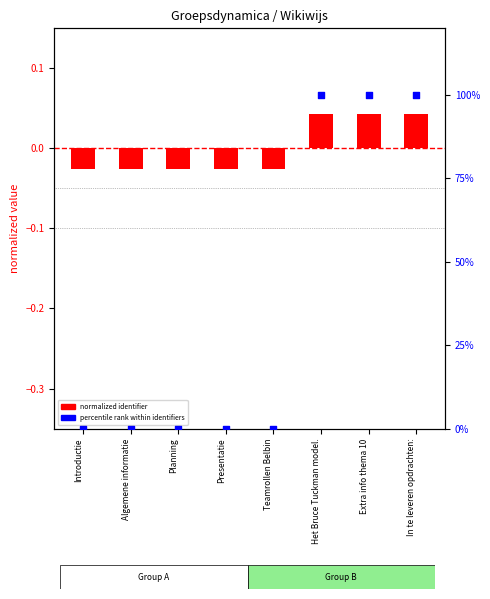

Is the value of normalized identifier at Introductie greater than the value of percentile rank within identifiers at Introductie?

No